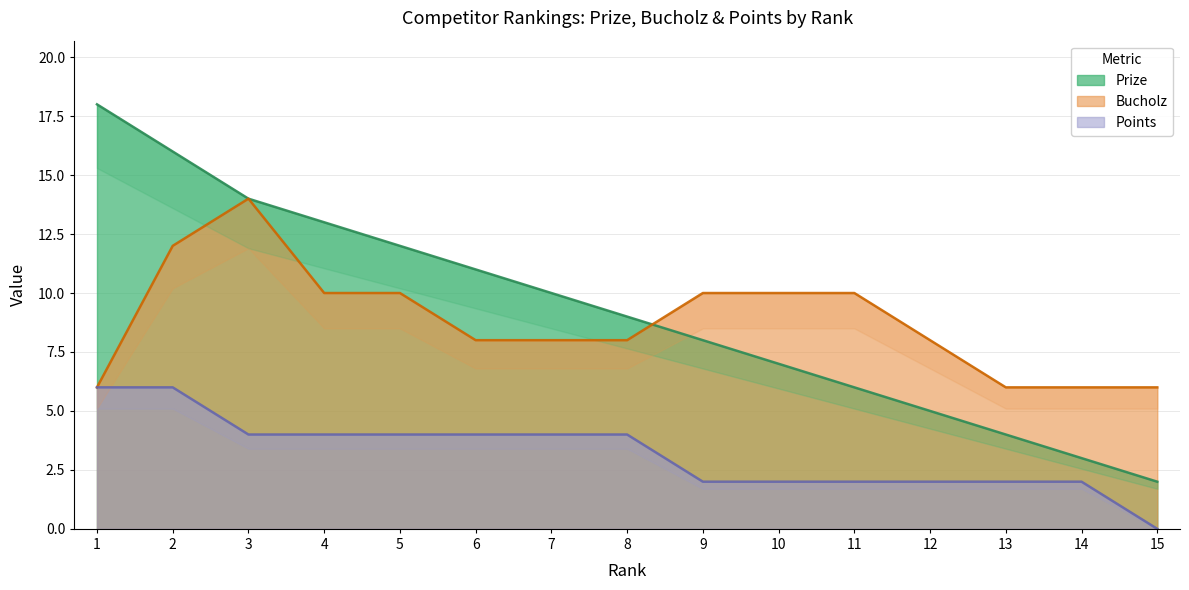

What is the value of the Bucholz point at the 15th from the left?

6